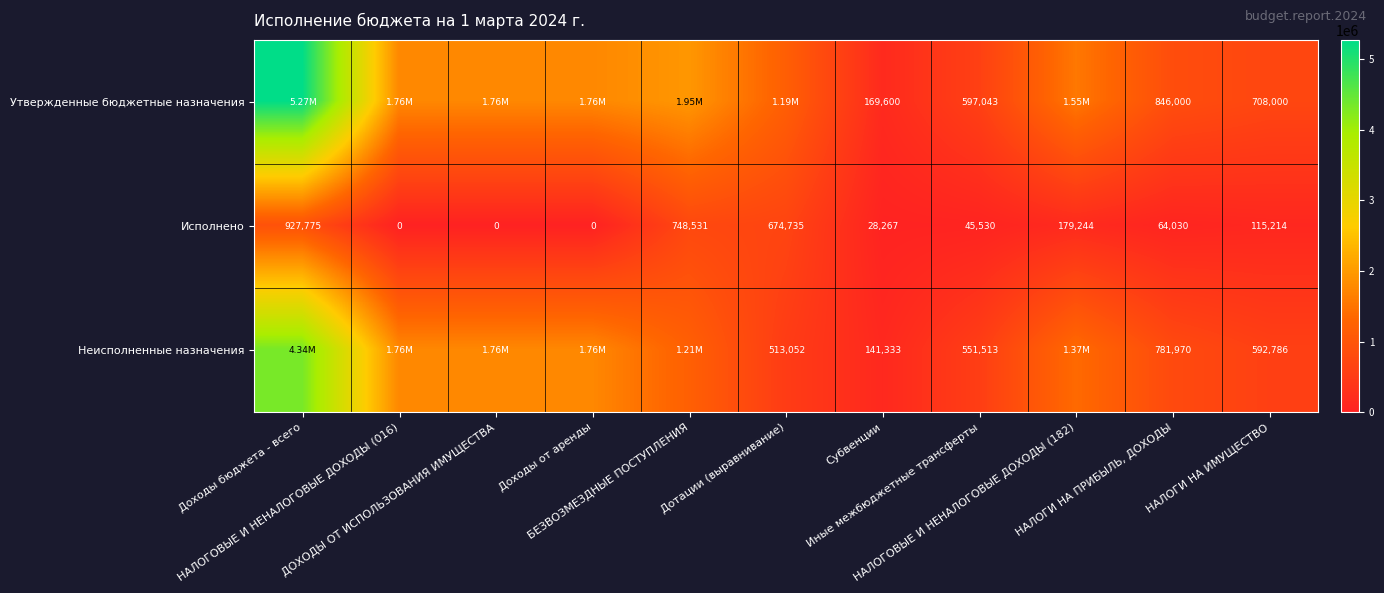

At how many categories does at least one series exceed 3092976?

1